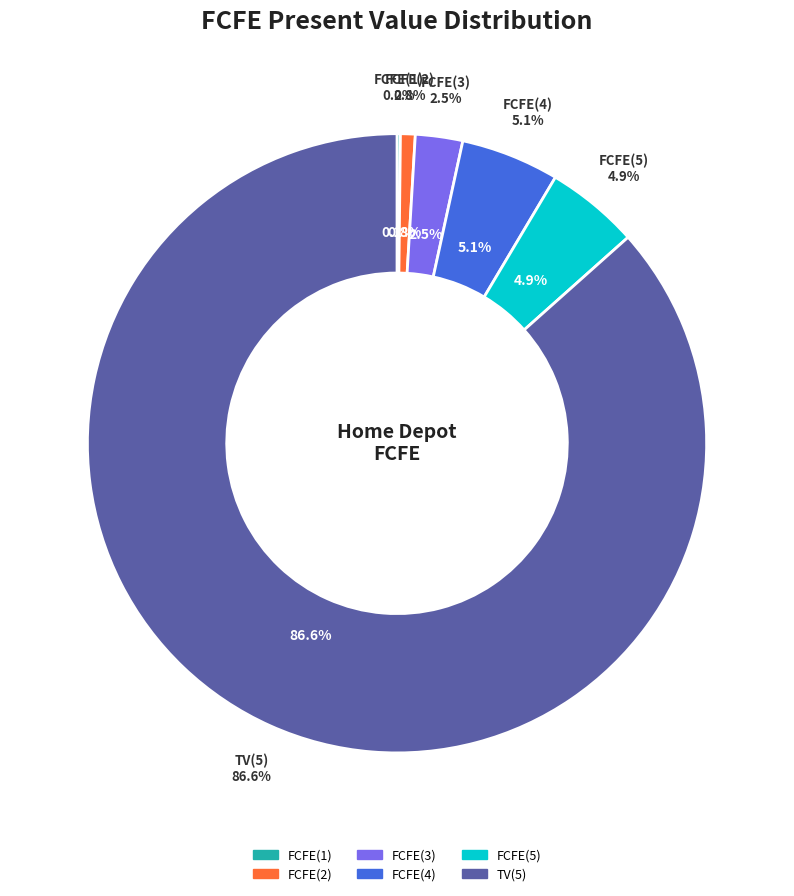

Count the number of slices in the pie.

6